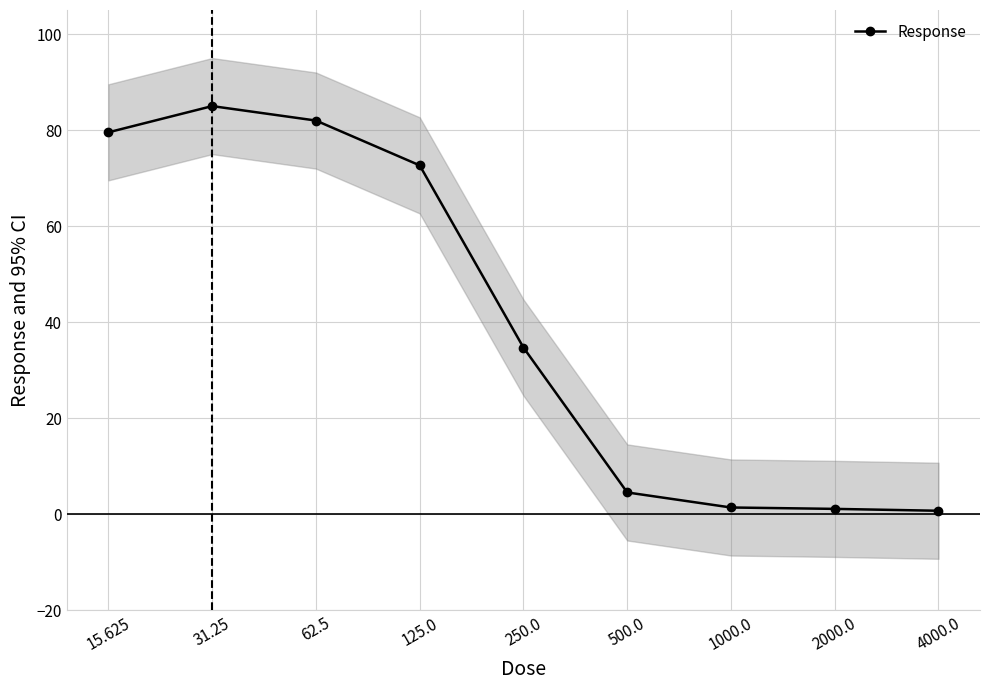

How many categories are shown in the chart?

9